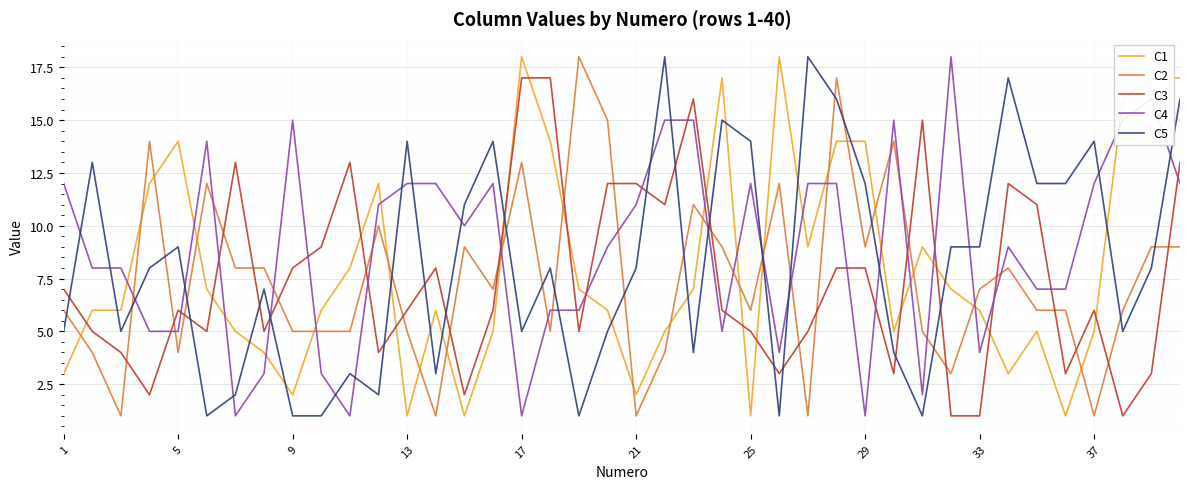

What is the greatest value displayed?

18